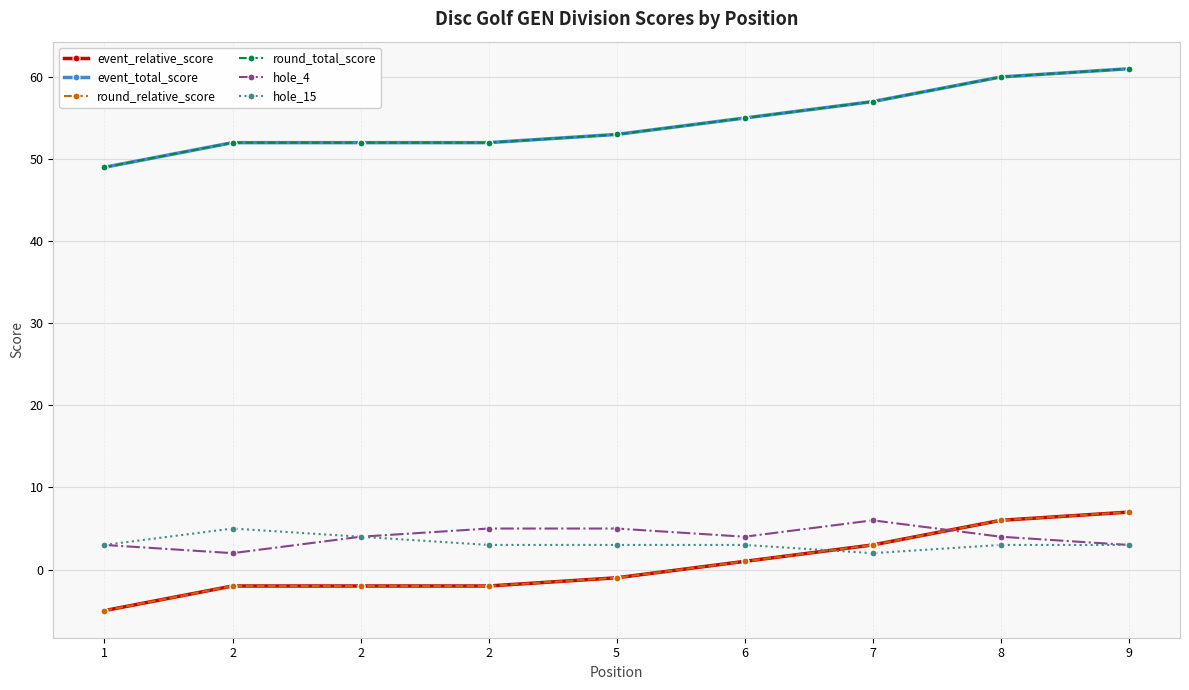

How many interior local valleys does the hole_4 series have?

2